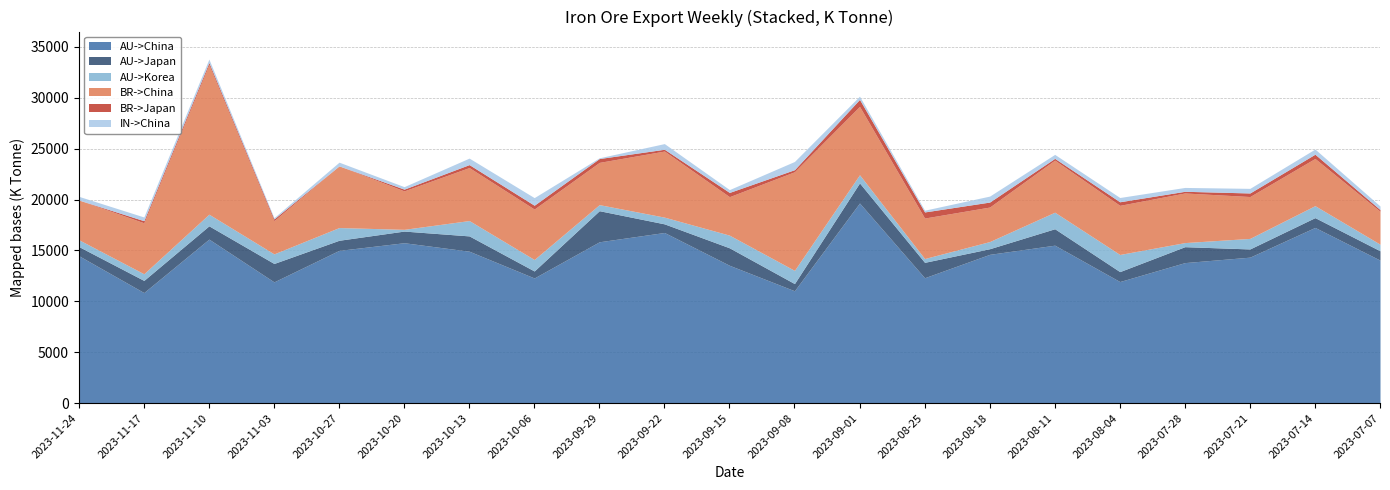

Rank the series by their maximum value, from lowest to highest.

BR->Japan, IN->China, AU->Korea, AU->Japan, BR->China, AU->China